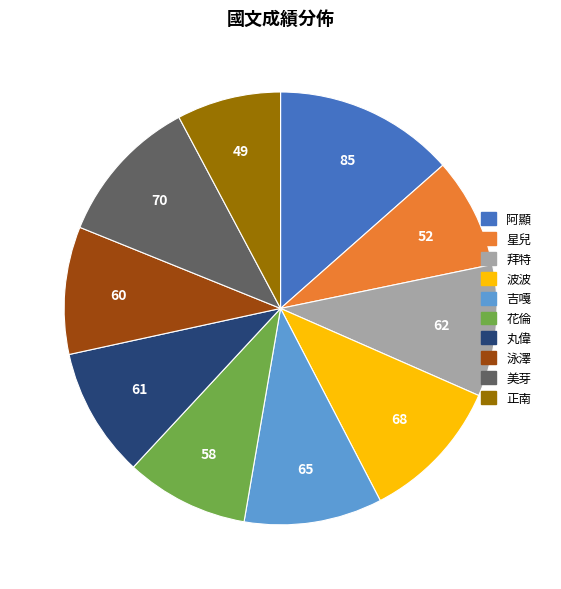

Does 拜特 represent more than half of the total?

No